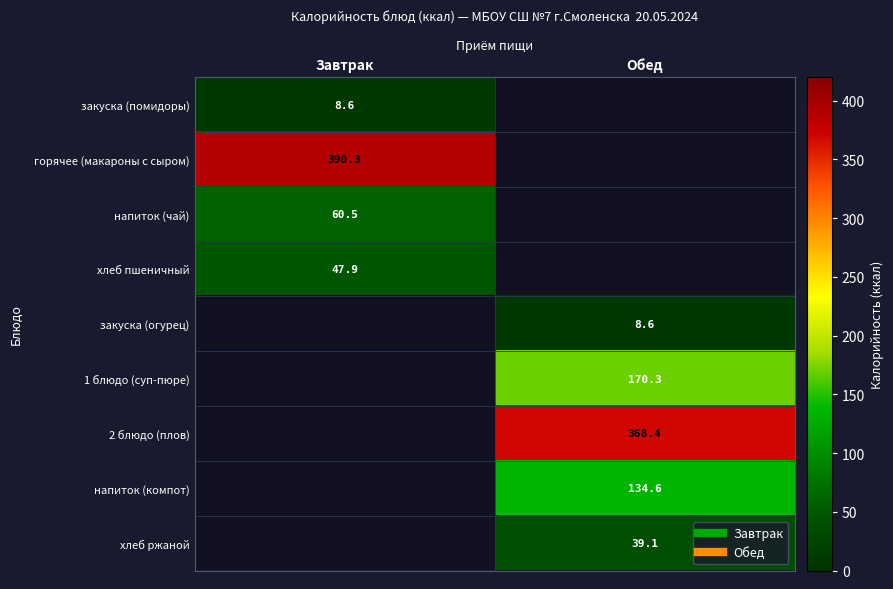

Which label corresponds to the smallest value in the chart?

Завтрак